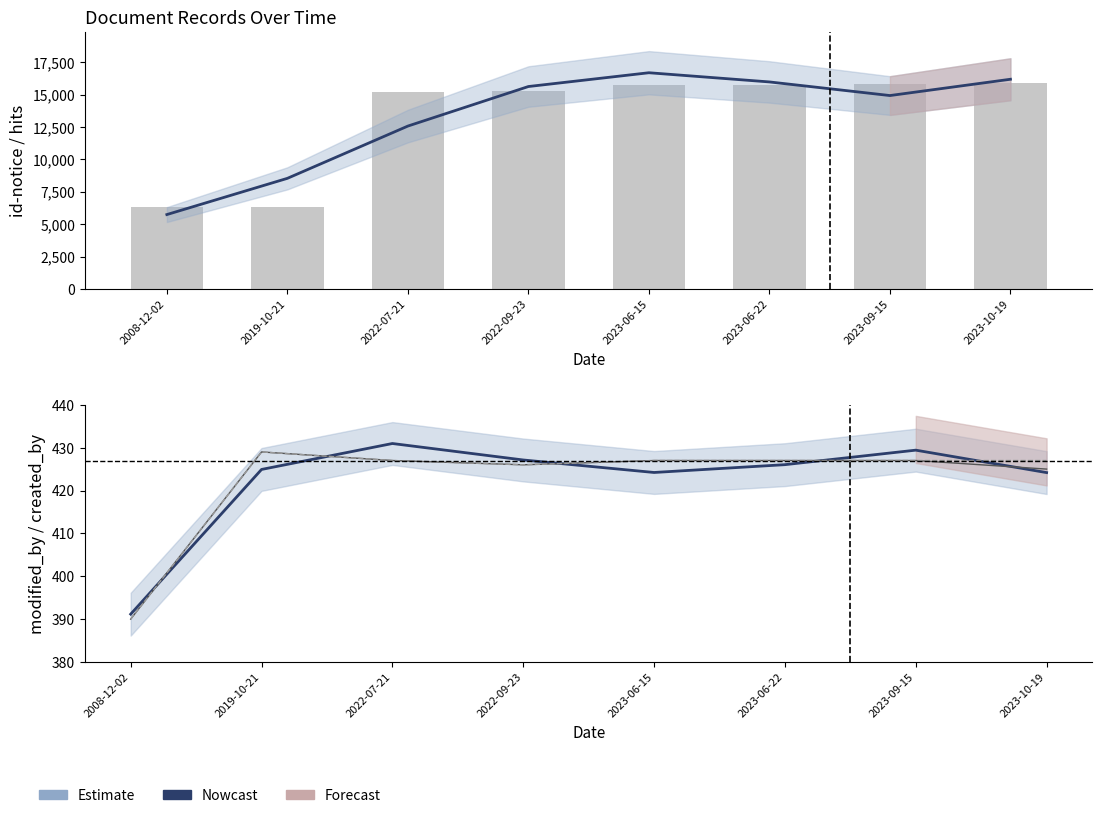

At which label does hits reach its peak?

2023-10-19